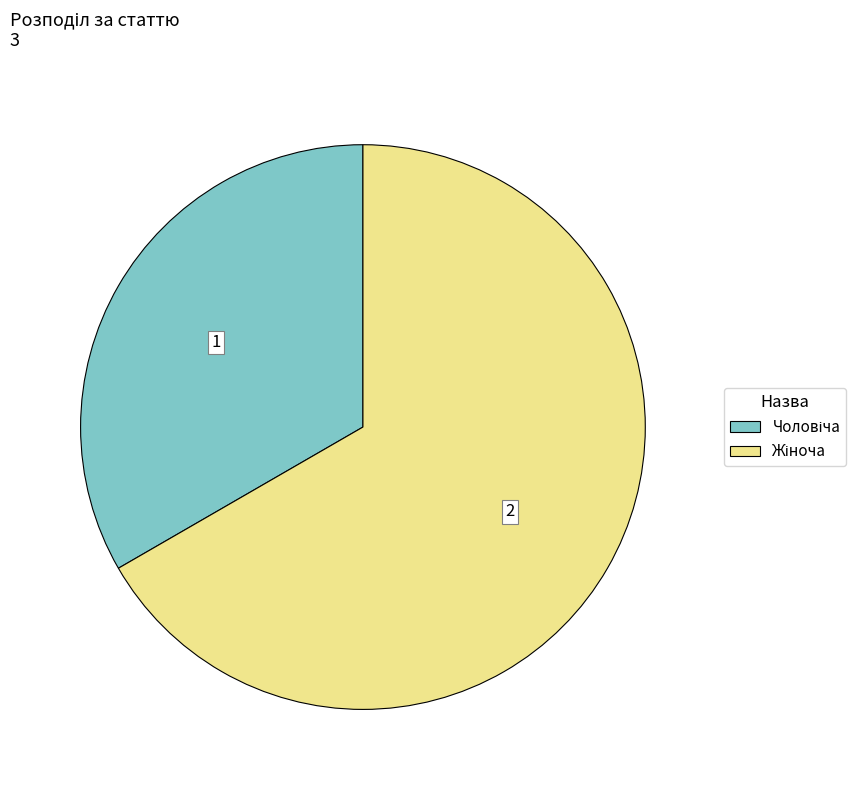

Is there a majority slice in this chart?

Yes